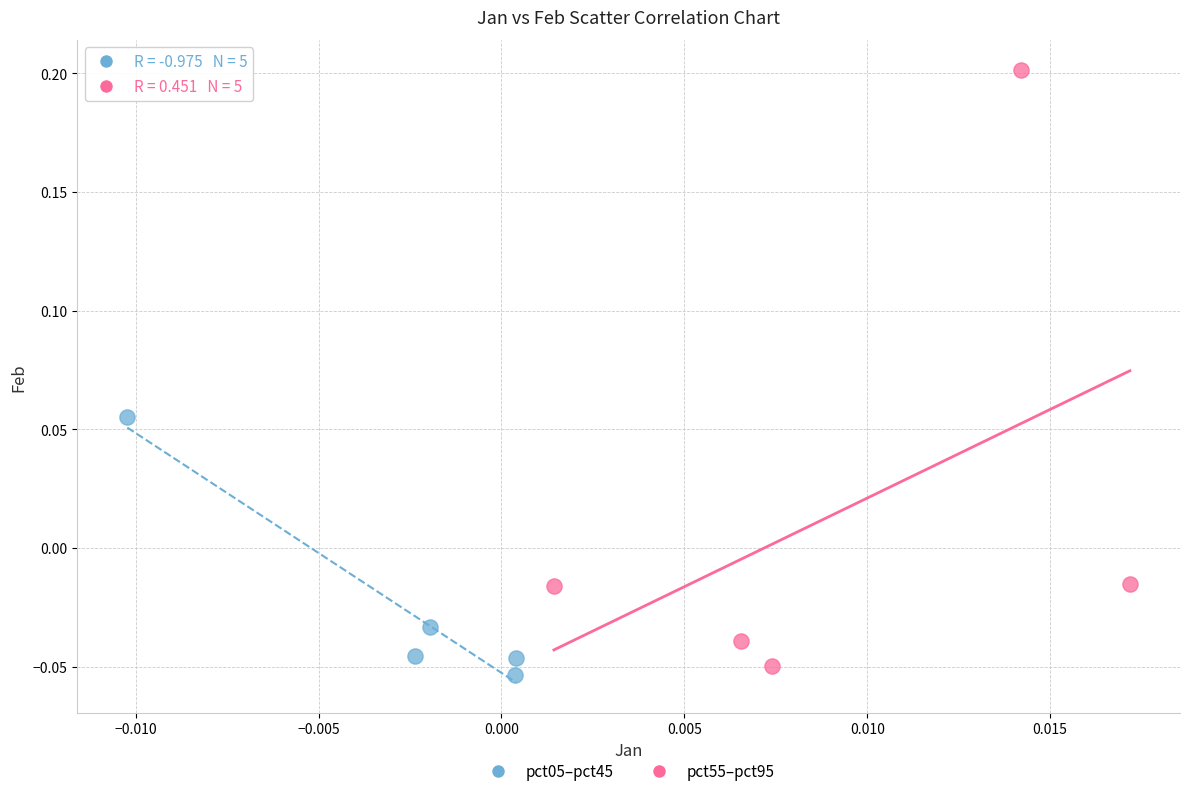

What are all the series names shown in the legend?

pct05–pct45, pct55–pct95